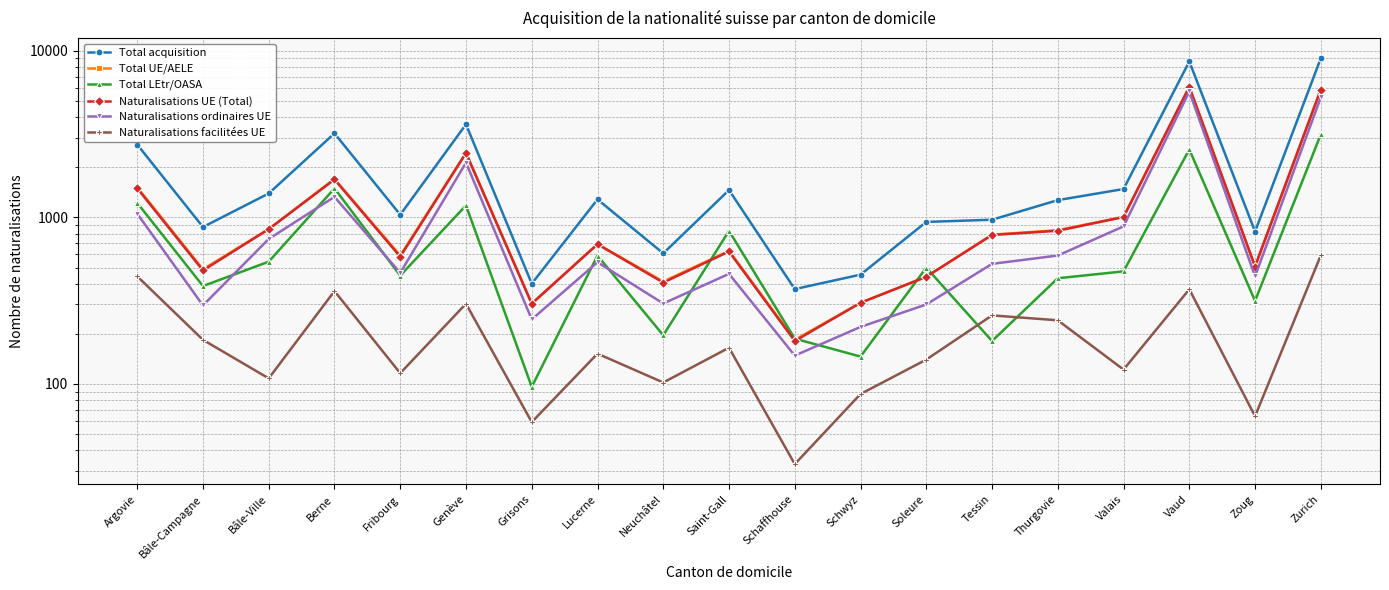

What is the value of the Total UE/AELE point at the 1st from the left?

1516